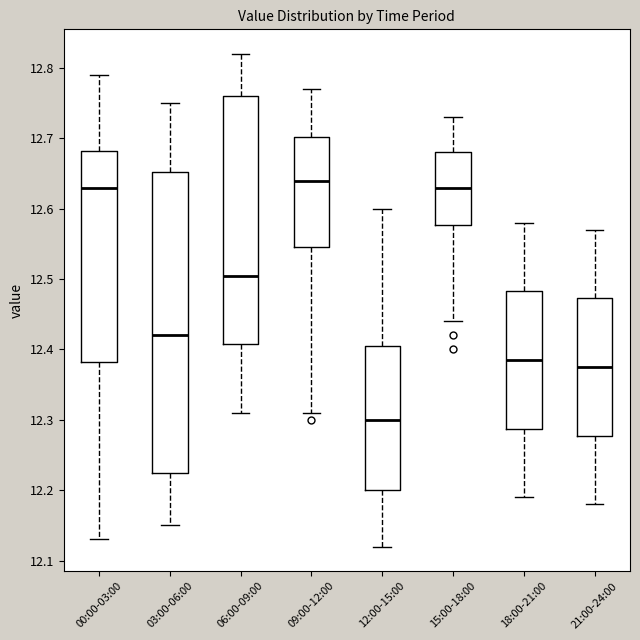

Comparing the boxes themselves (not the whiskers), which one is the tallest?

03:00-06:00